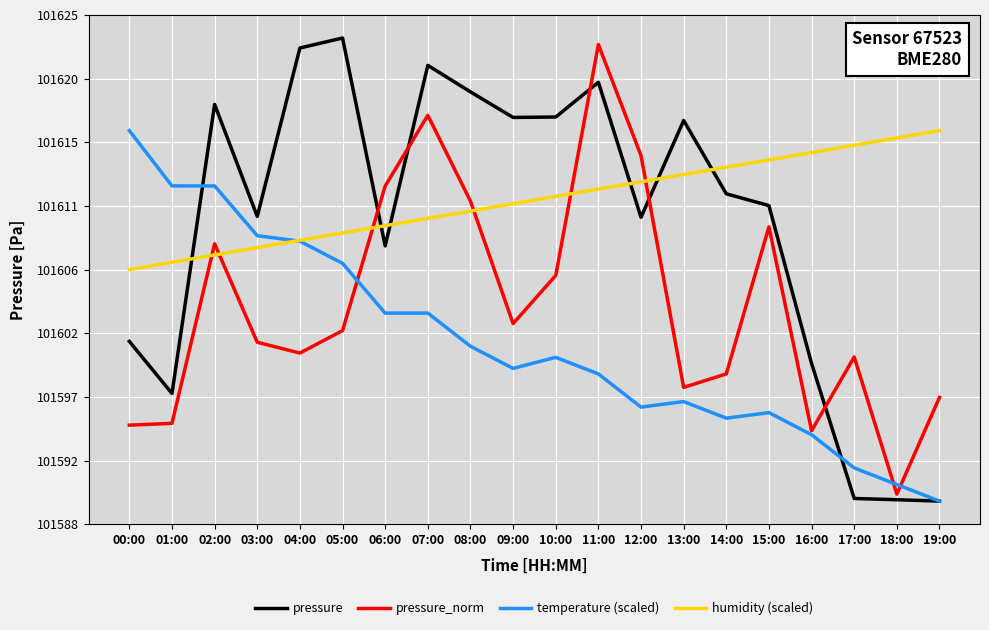

Does the chart have visible grid lines?

Yes